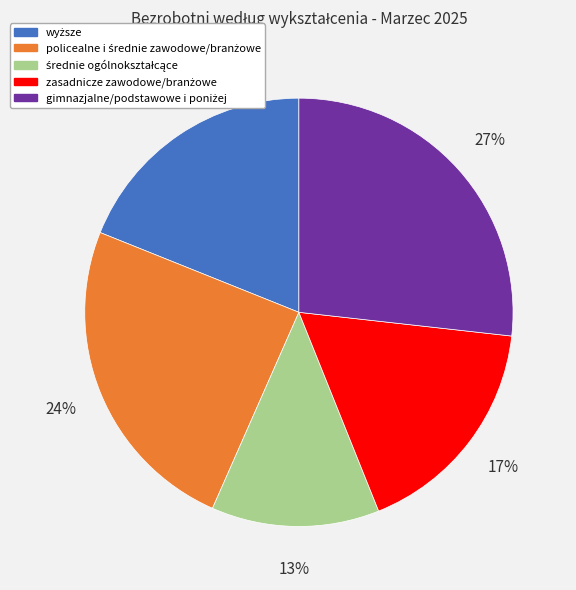

To the nearest percent, what is the average slice percentage?

20%